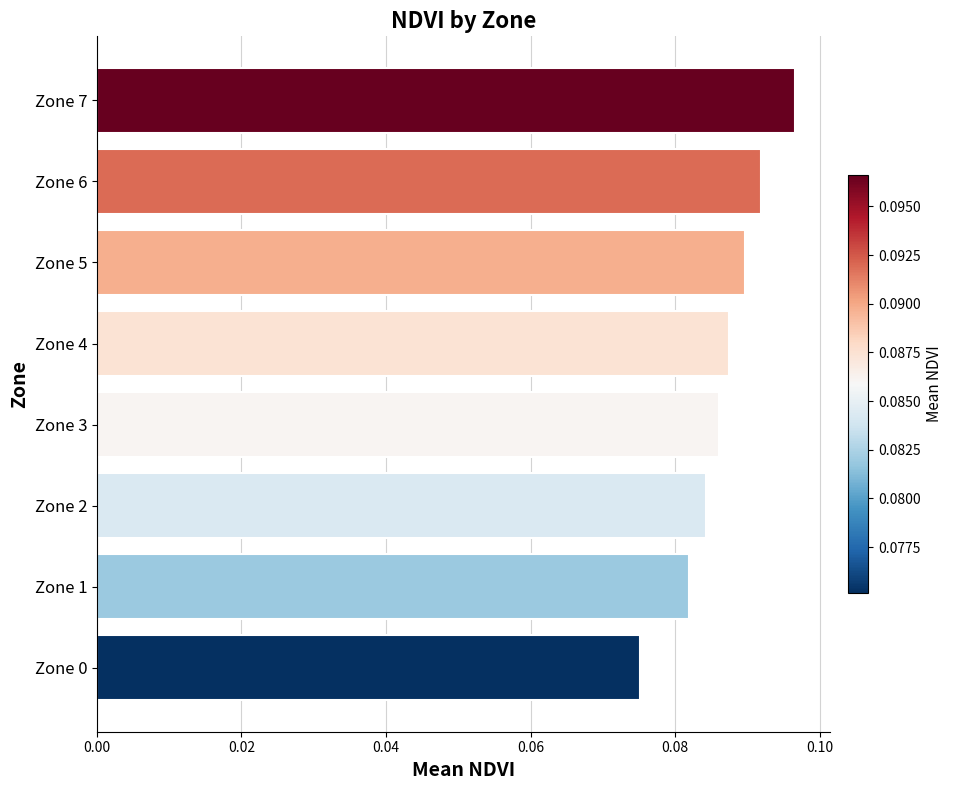

True or false: the data shows 0.0 at Zone 3.

False